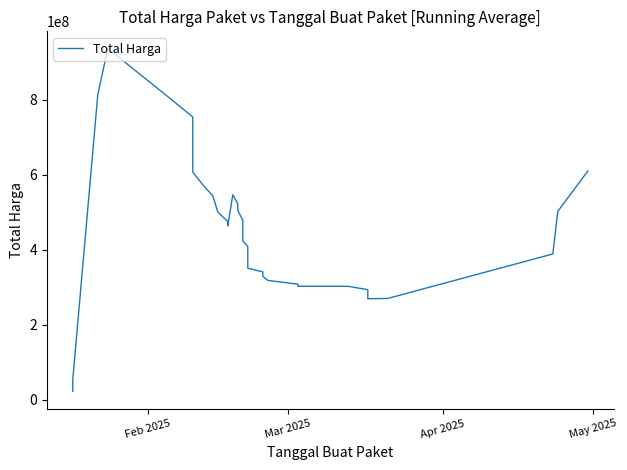

How many lines are shown in the chart?

1